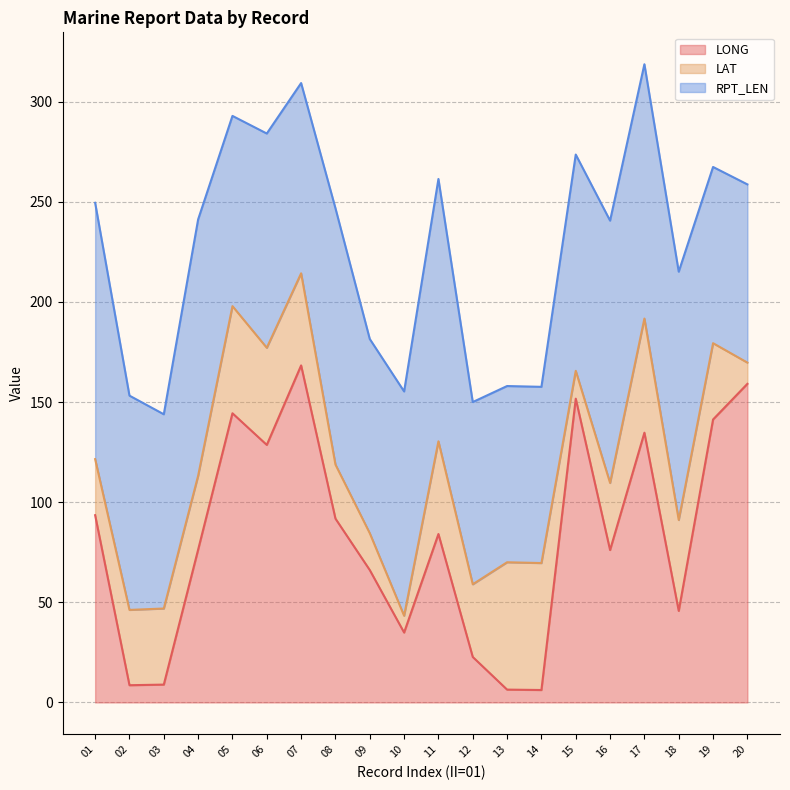

At which label is RPT_LEN closest to 109?

15